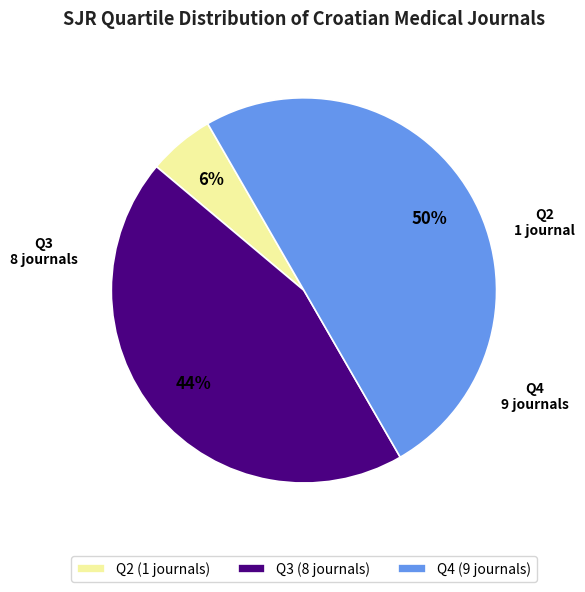

Is Q2 the majority of the pie?

No